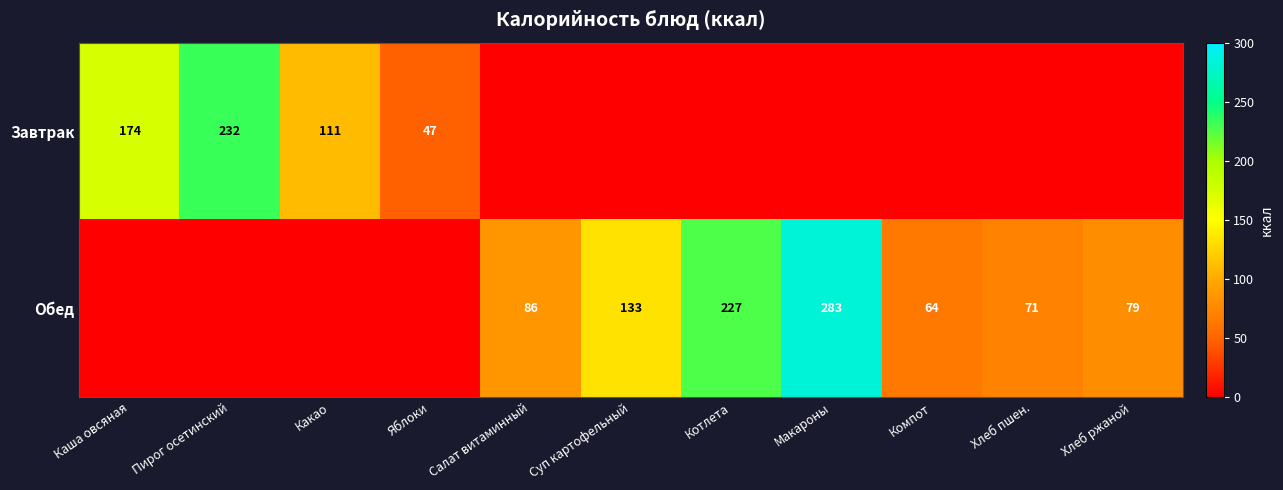

The value of Обед at Макароны is 283. True or false?

True